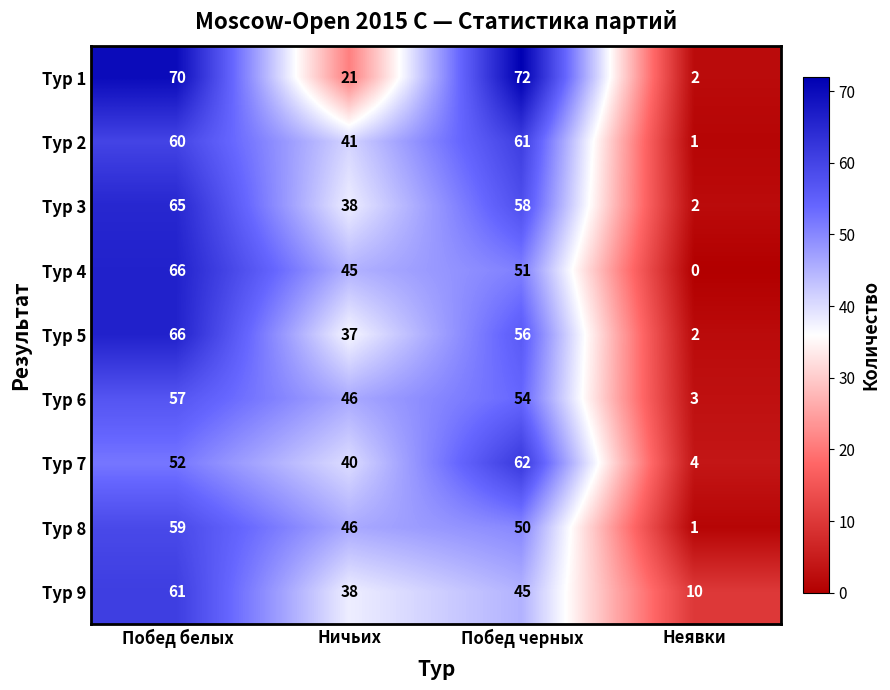

What is the difference between the maximum and minimum values in the Тур 8 series?

58